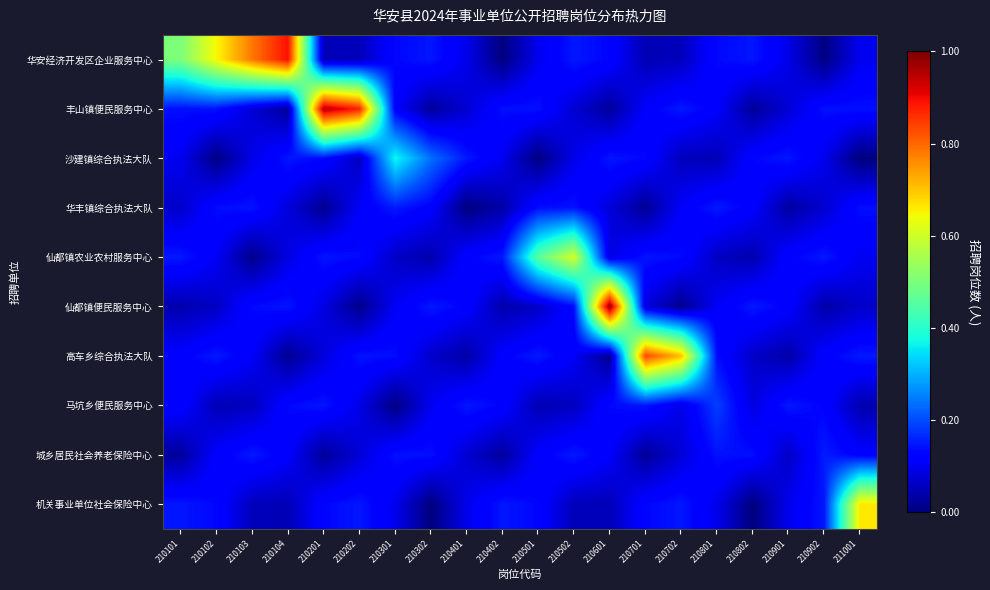

Count the number of categories in the chart.

20